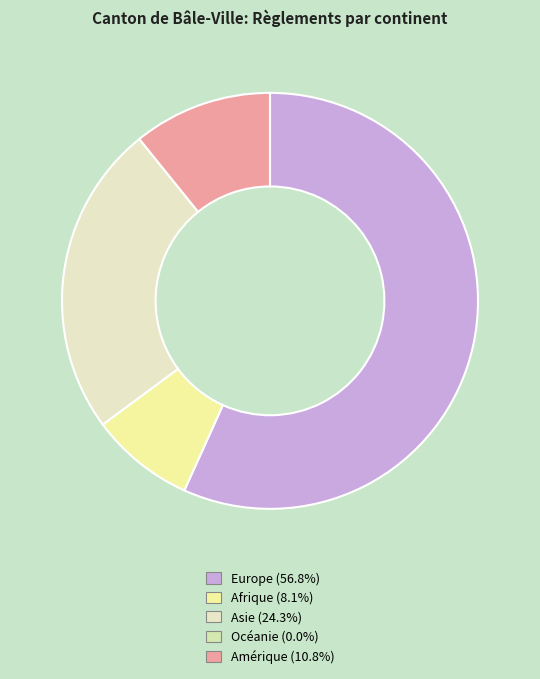

Count the number of slices in the pie.

4